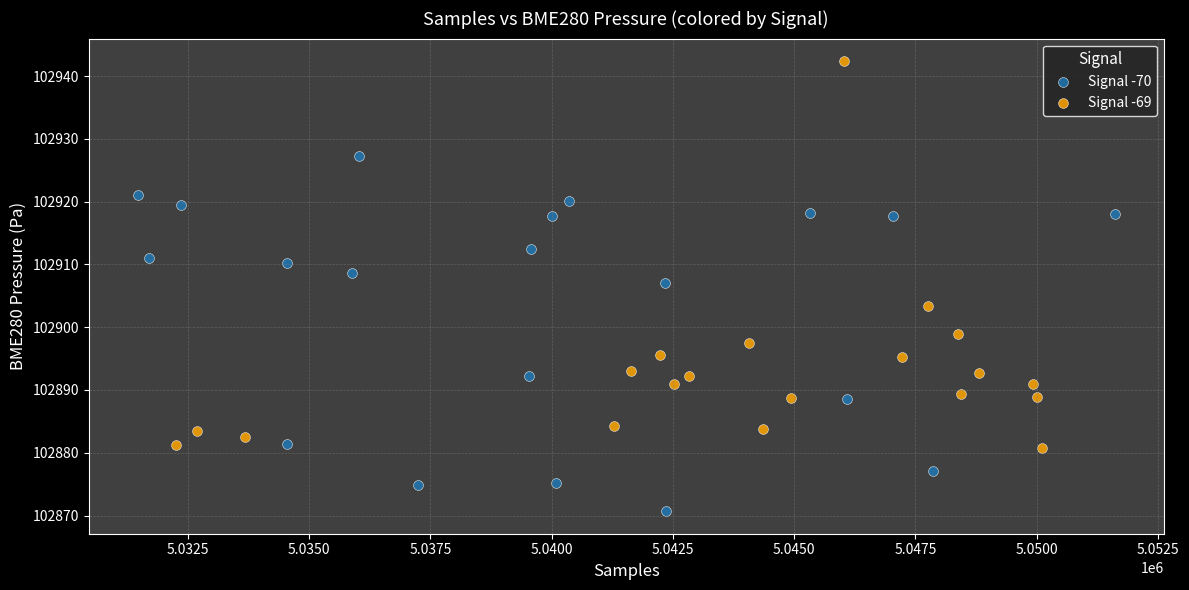

Which series reaches the maximum Y coordinate?

Signal -69